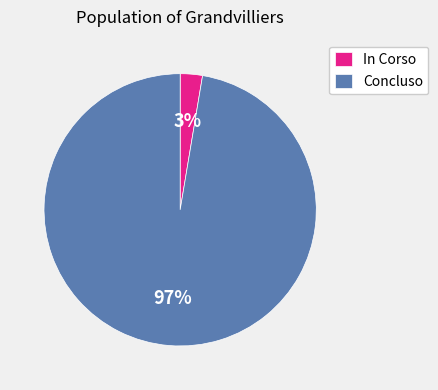

Rank the categories by value from lowest to highest.

In Corso, Concluso